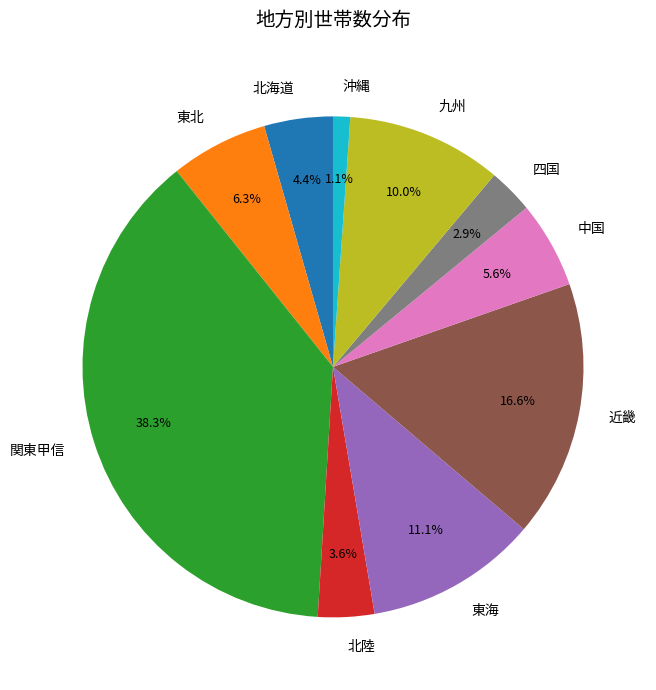

The 北陸 slice represents 4% of the pie. True or false?

True